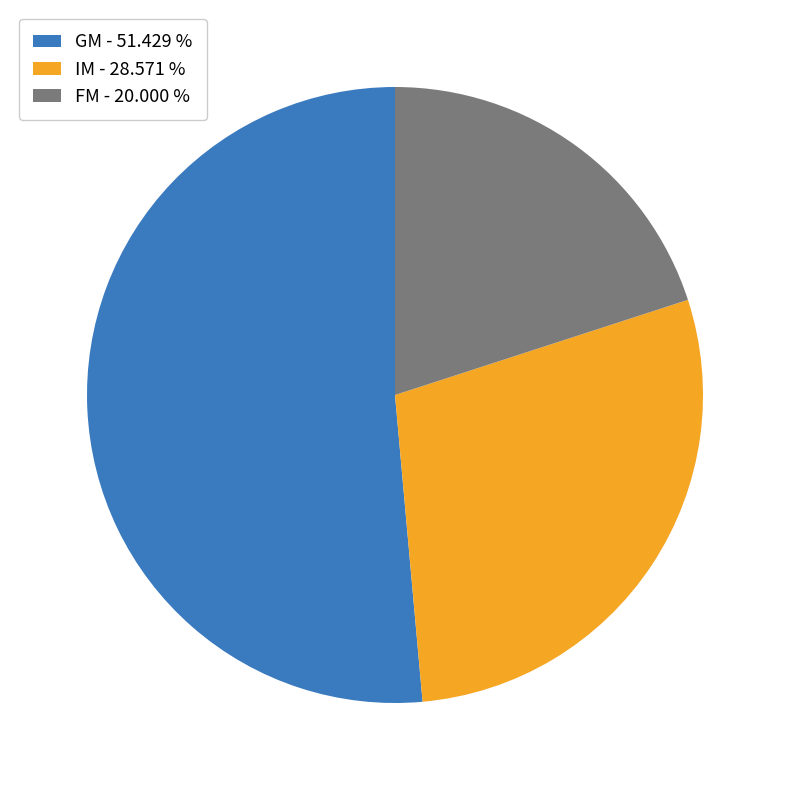

Approximately how many times larger is the value at FM compared to IM?

0.7